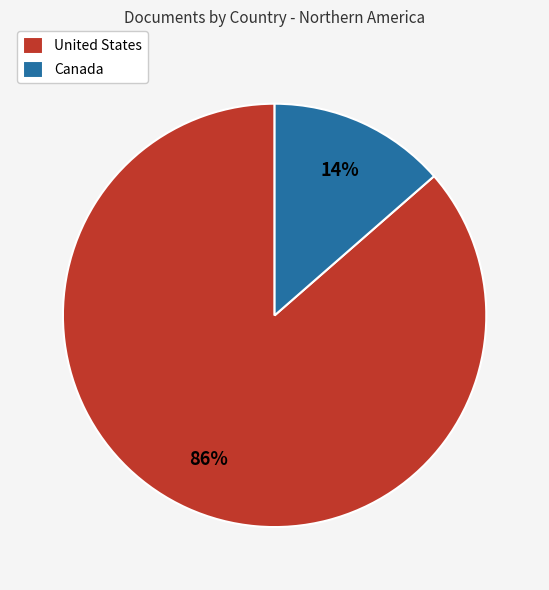

What percentage is the Canada slice, to the nearest percent?

14%